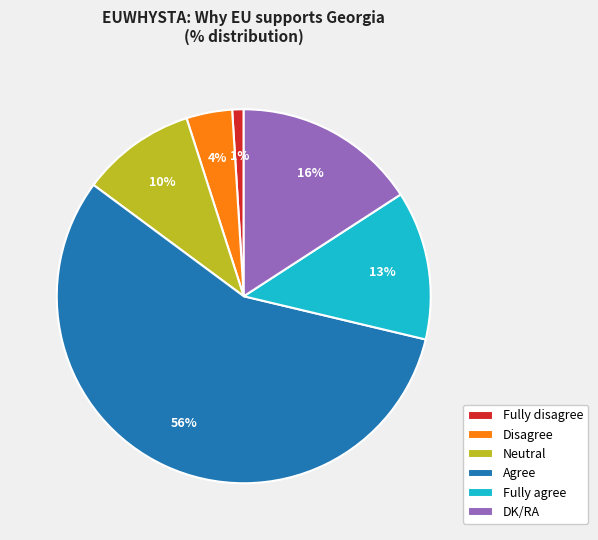

Is the sum of Neutral and Fully agree greater than half?

No